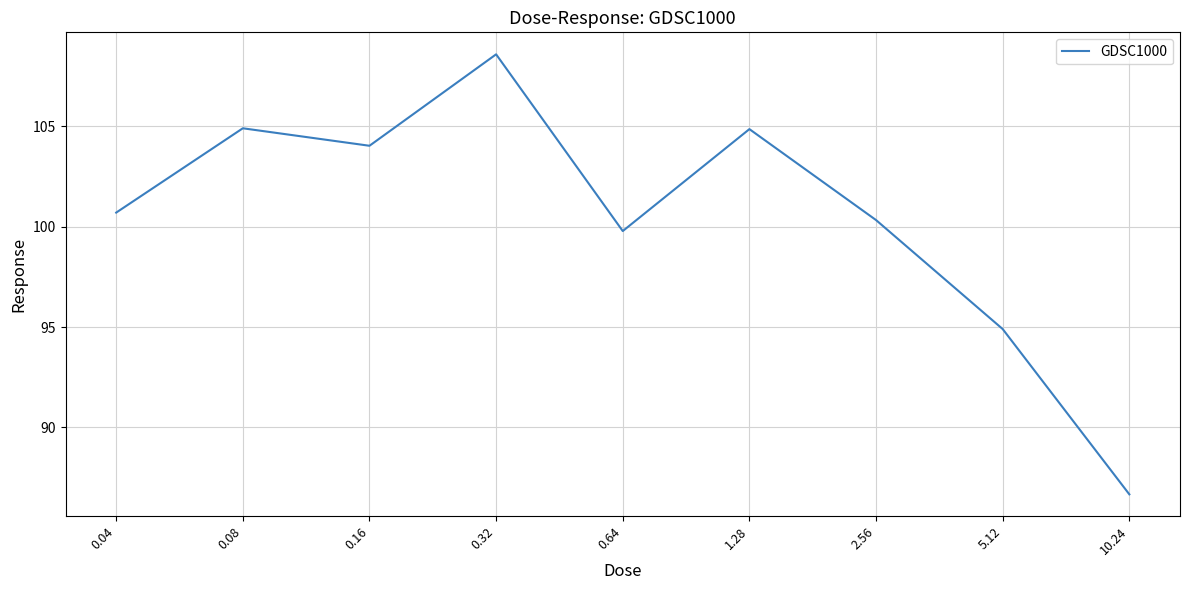

What position from the left is 2.56?

7